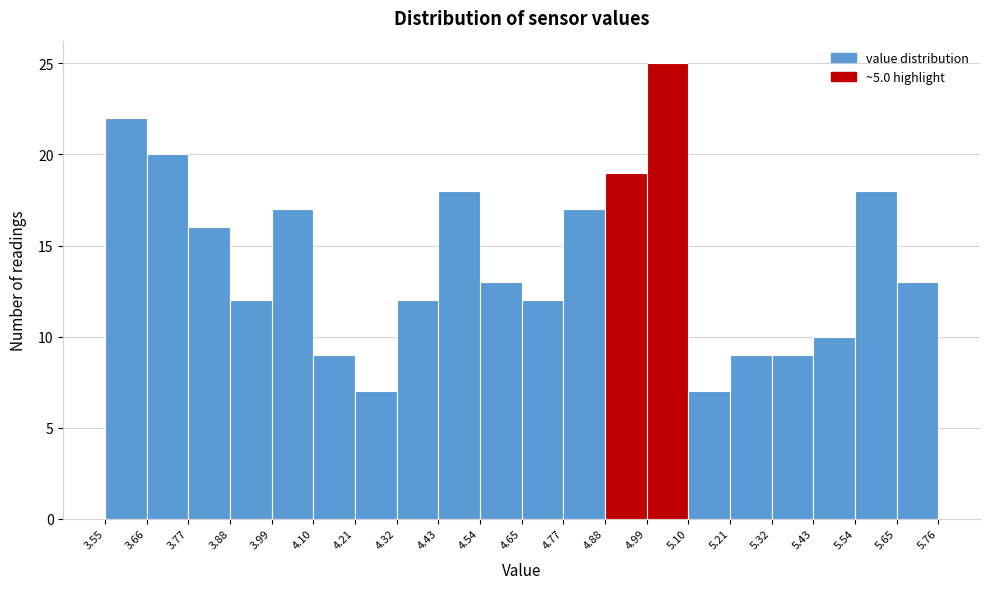

Which range on the x-axis has the tallest bar?

4.99 to 5.10